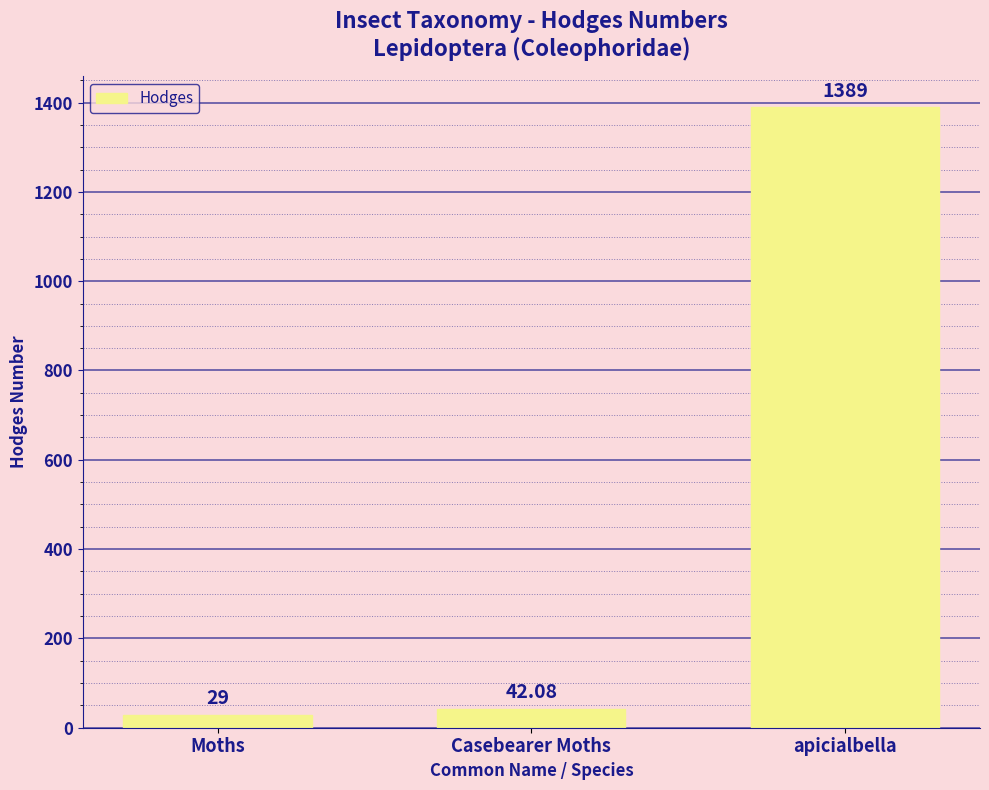

Rank the categories by value from highest to lowest.

apicialbella, Casebearer Moths, Moths